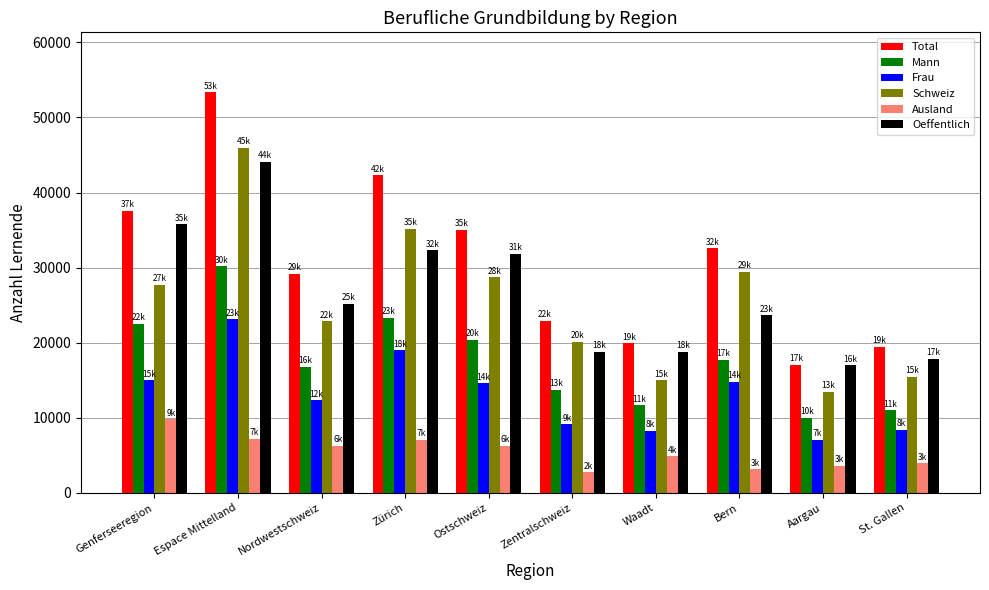

At which category is the sum across all series the highest?

Espace Mittelland